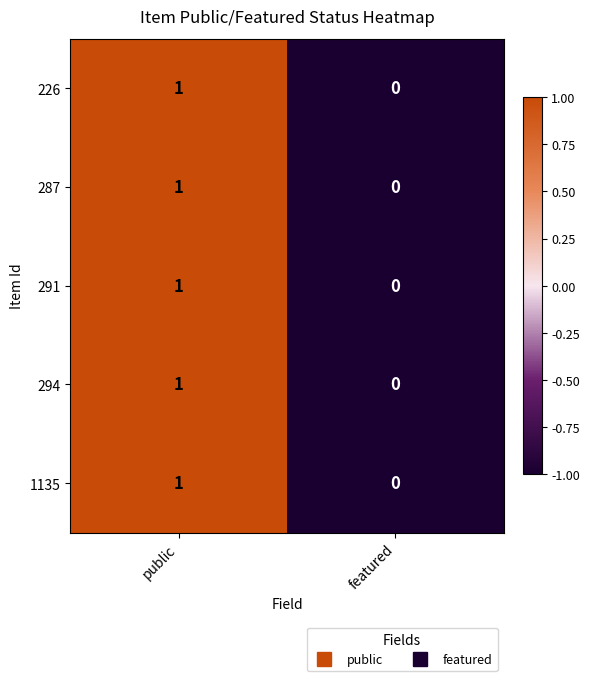

How many distinct data groups are displayed?

5